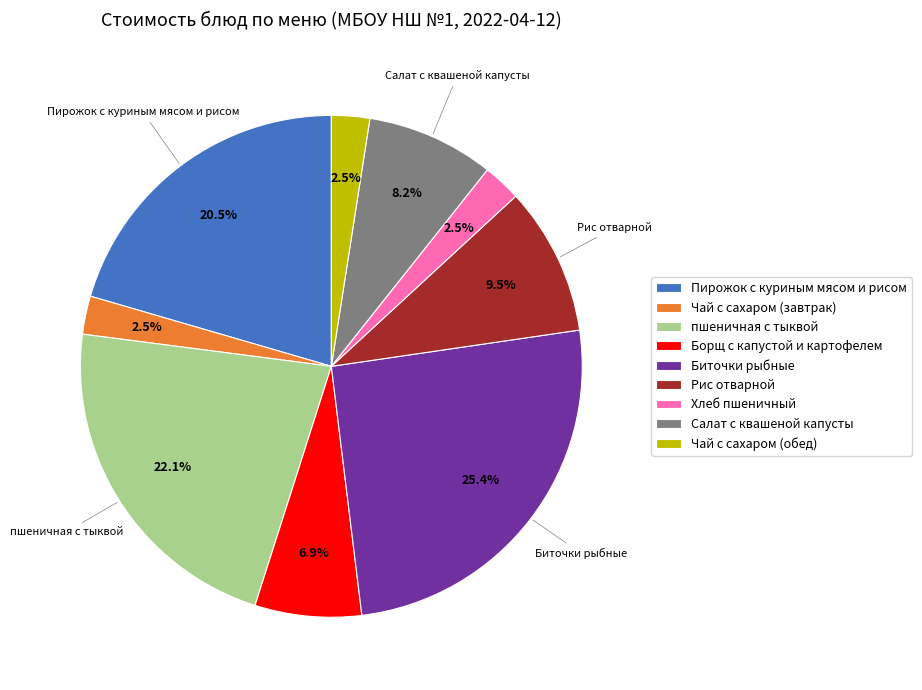

What portion of the pie excludes Пирожок с куриным мясом и рисом?

79.5%